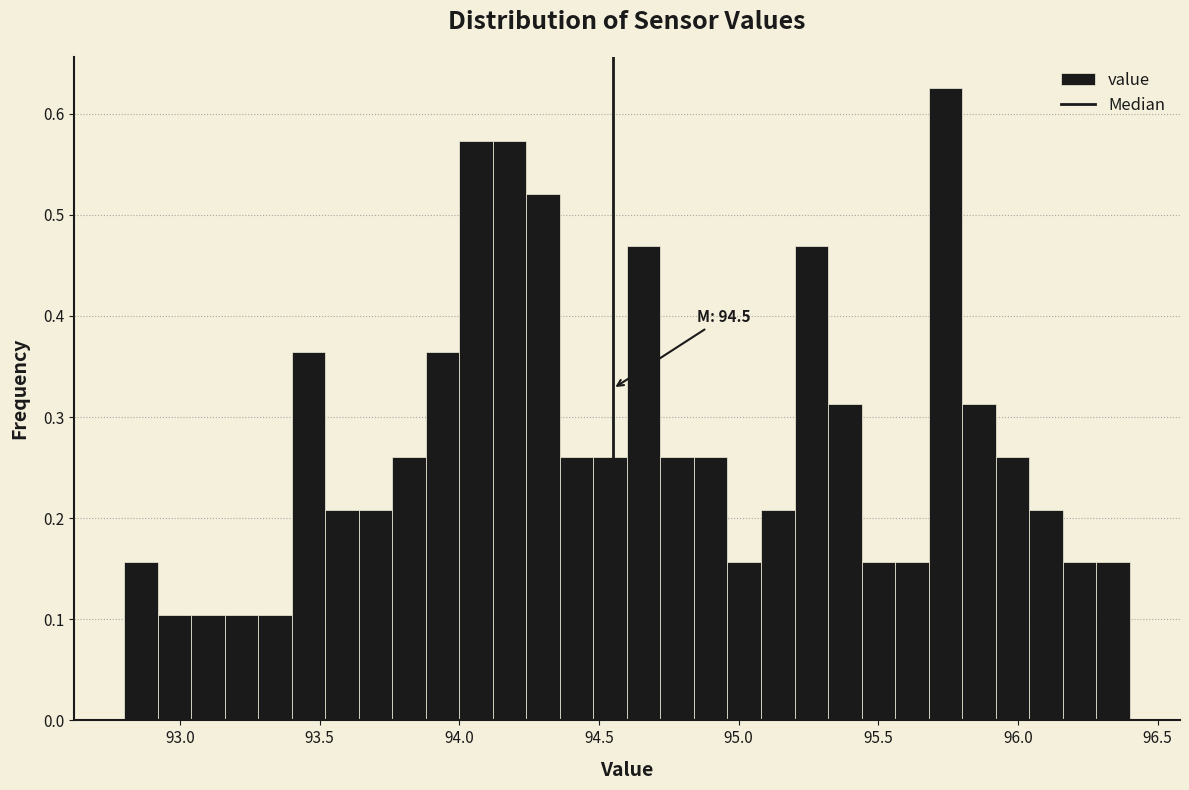

Around what value on the x-axis is the tallest bar? Give the approximate position of its centre, as read against the axis.

95.75